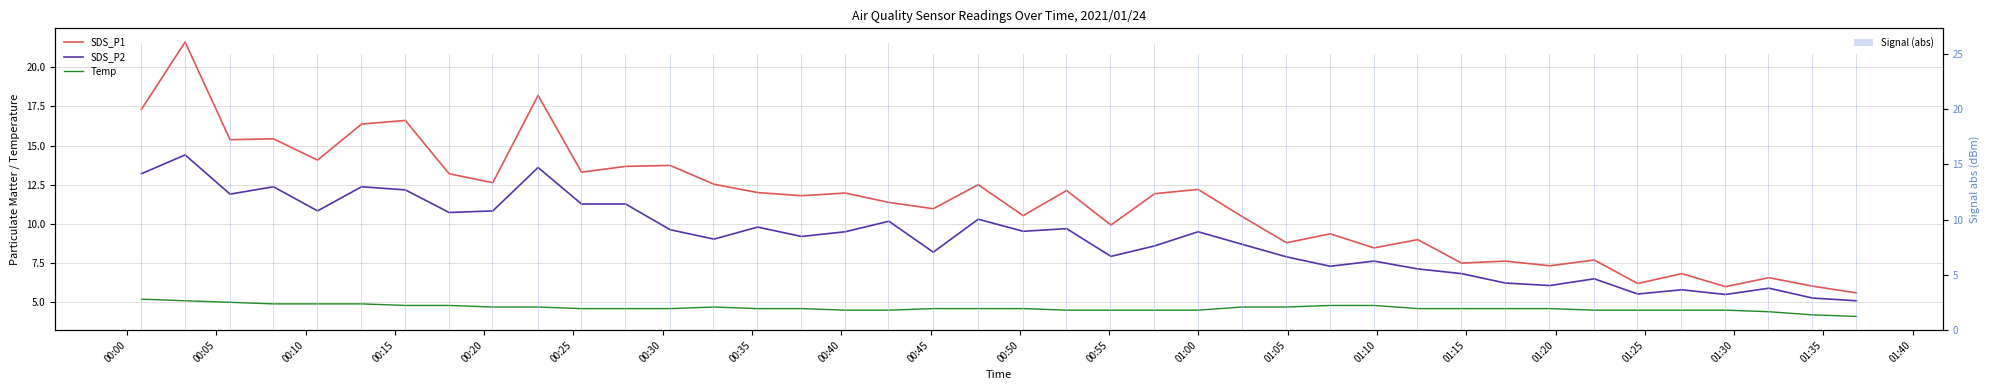

The Signal (abs) series shows 26.0 at 00:05. True or false?

True